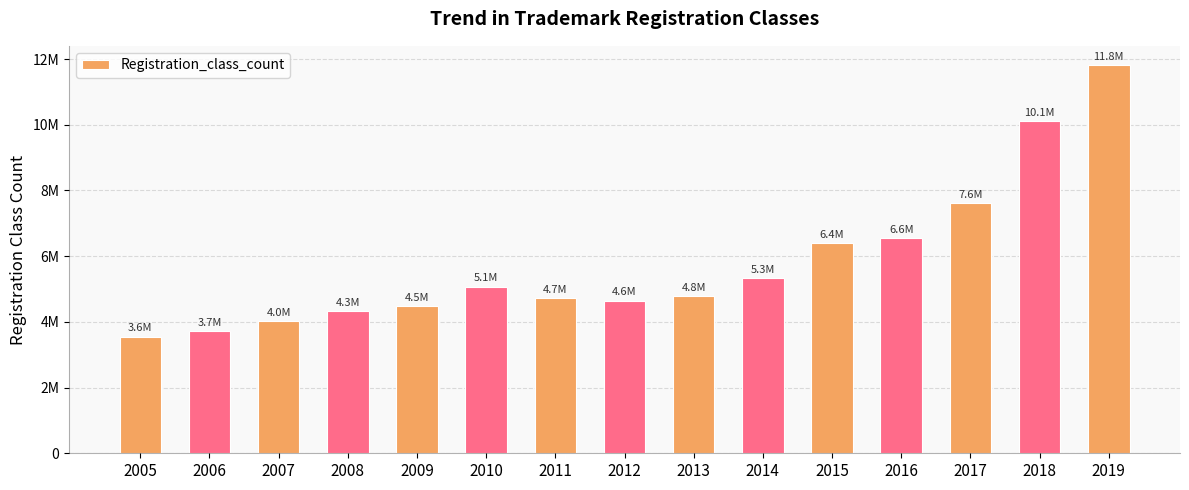

What is the difference between the second highest and minimum values?

6552100